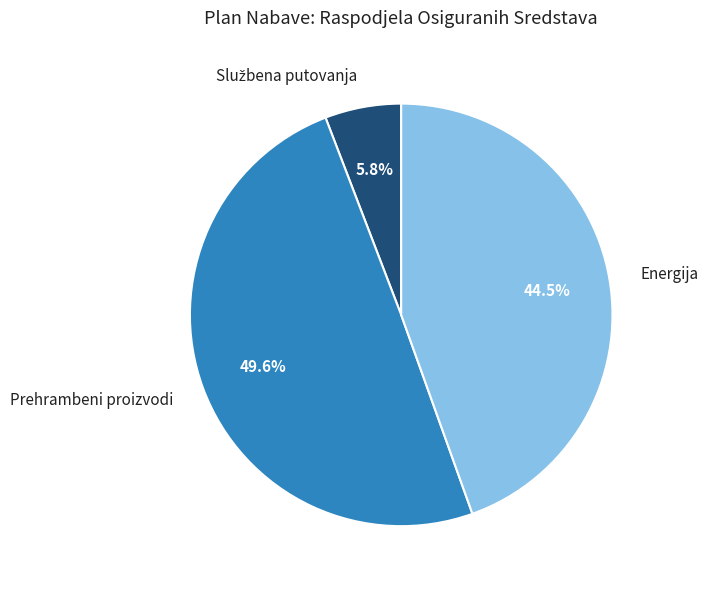

What is the largest slice in the pie chart?

Prehrambeni proizvodi